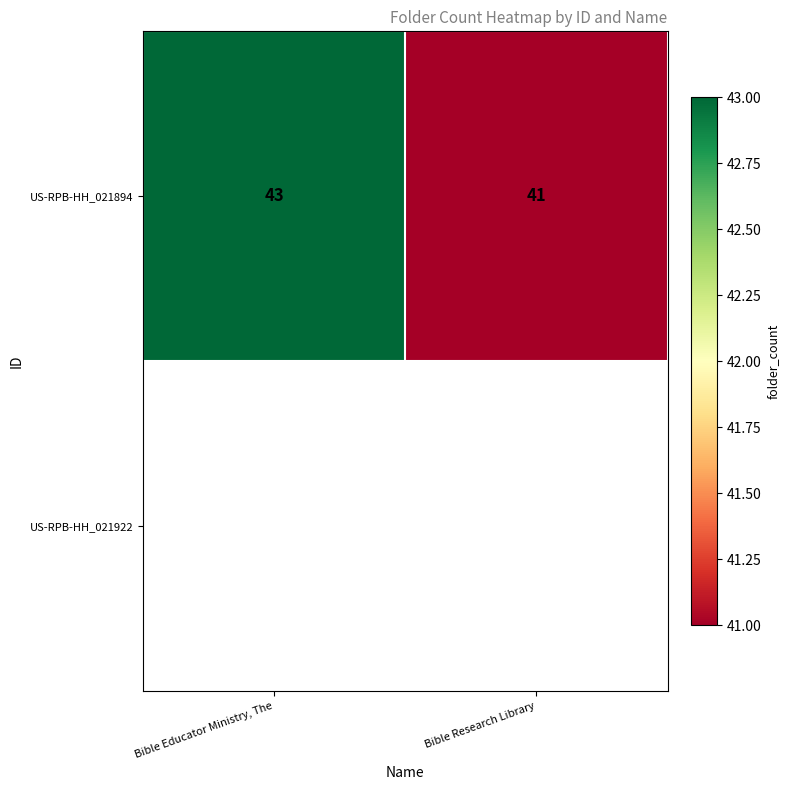

The chart shows a value of 74 at Bible Research Library. True or false?

False